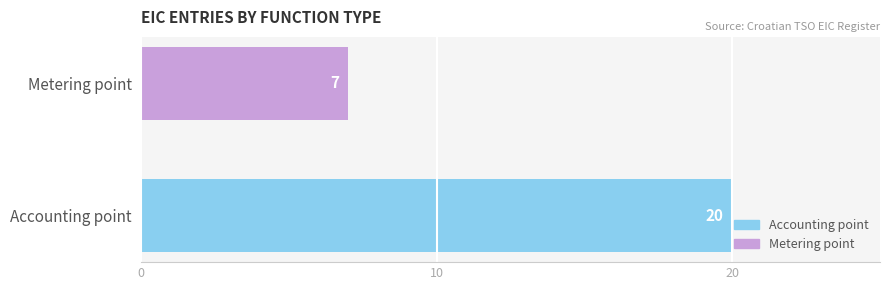

What is the minimum value shown in the chart?

7